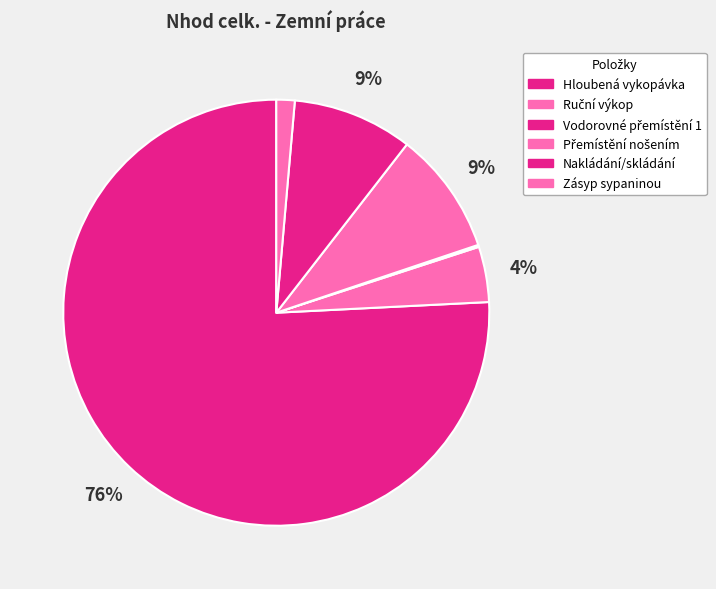

Is it true that Nakládání/skládání is 9% of the pie?

True